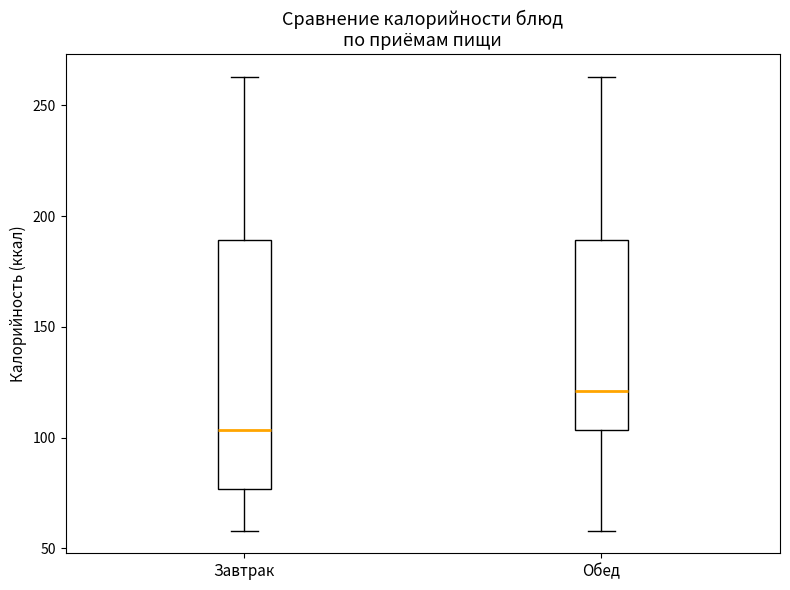

Reading left to right, read every box against the y-axis: the position of its median line, the range the box covers, and the ends of its whiskers. The values are not printed on the chart, so give them approximately, as read against the axis.

Завтрак: median 105, box 75 to 190, whiskers 60 to 265
Обед: median 120, box 105 to 190, whiskers 60 to 265